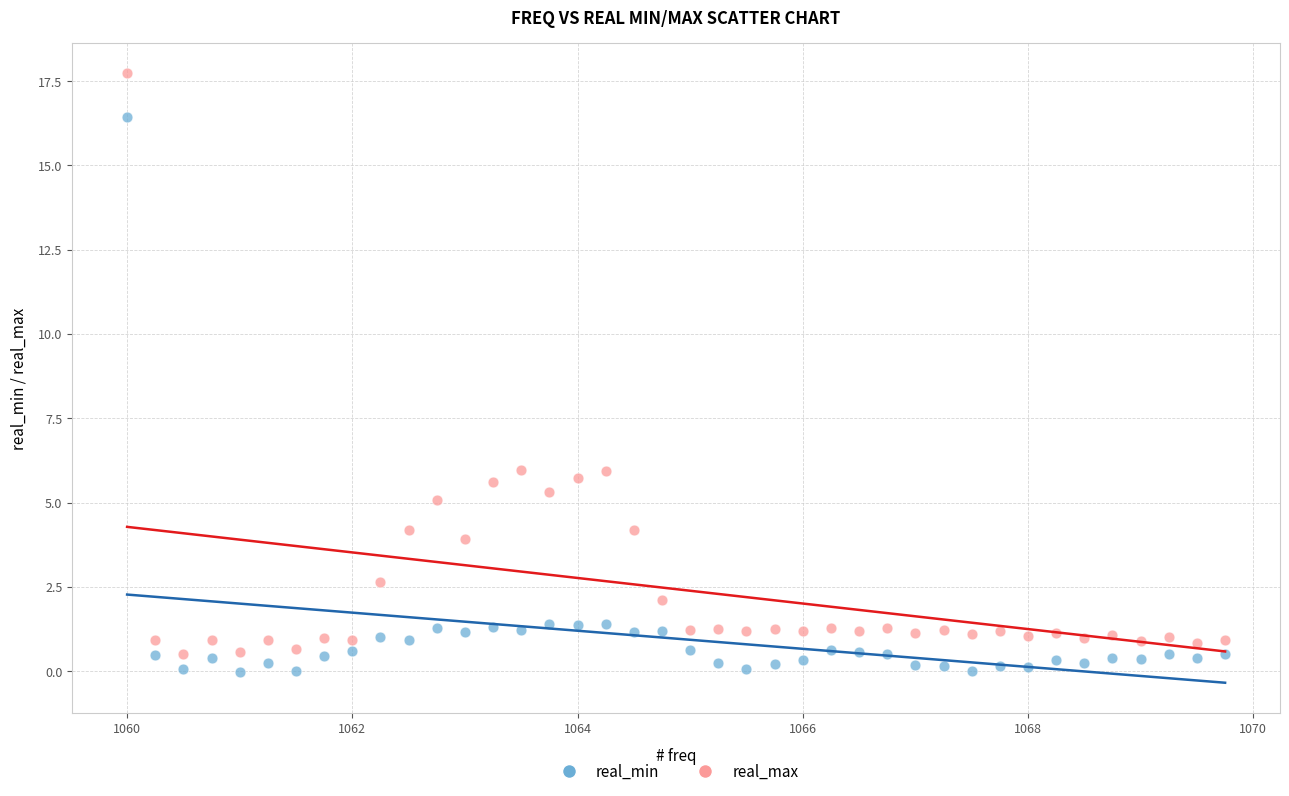

Which series reaches the maximum Y coordinate?

real_max